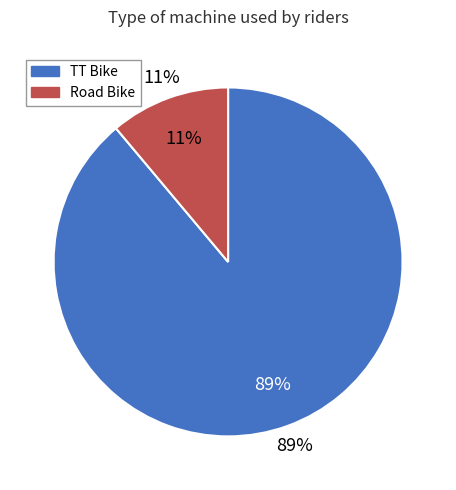

How much of the chart is everything except TT Bike?

11.1%